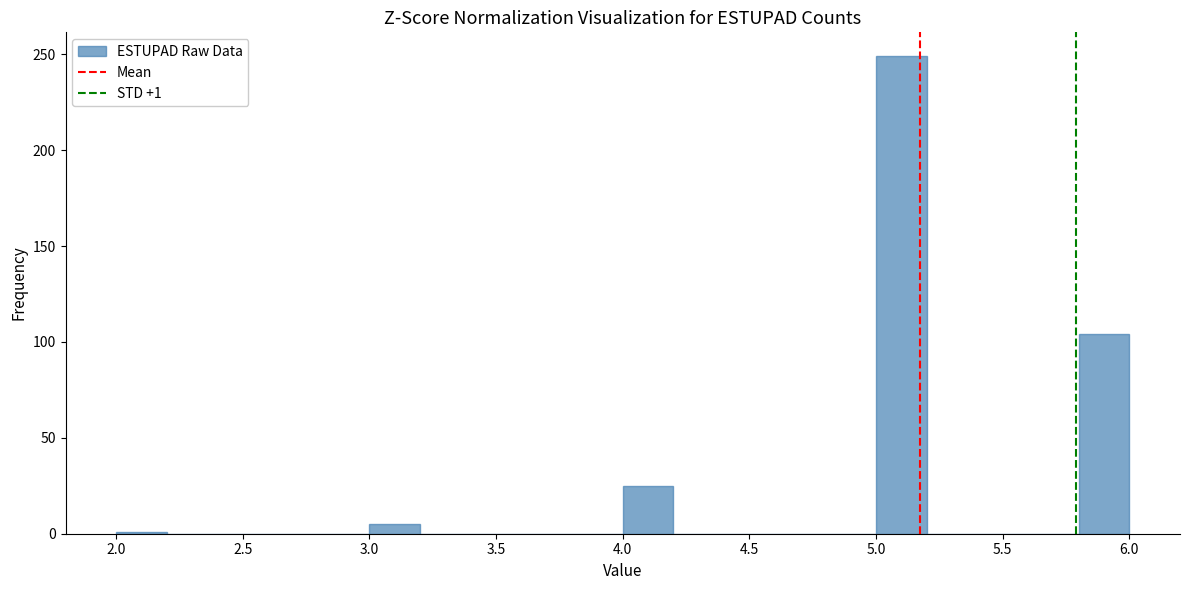

Which range on the x-axis has the tallest bar?

5.0 to 5.2